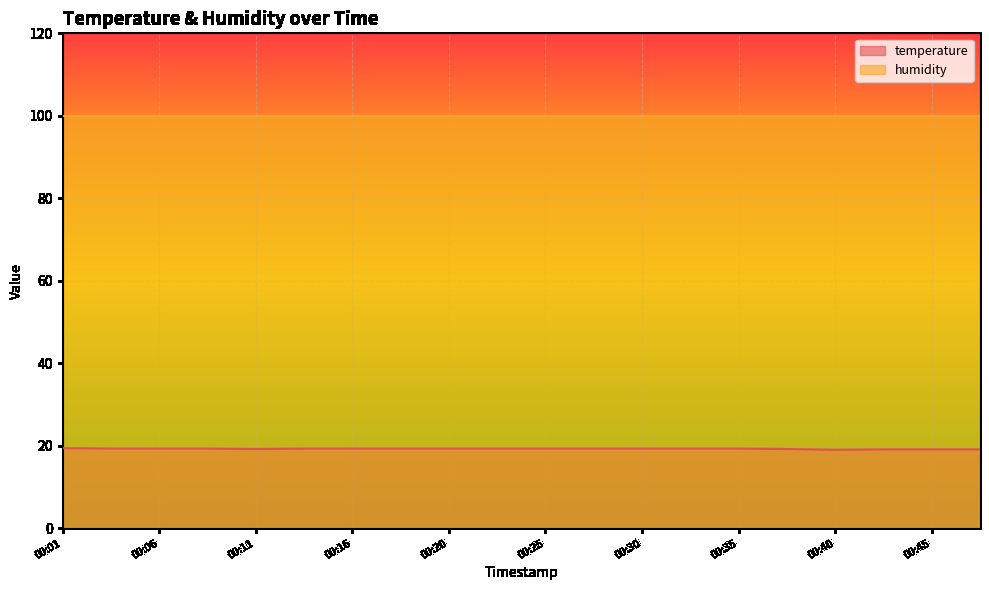

List the labels in order of value, smallest first.

00:40, 00:42, 00:45, 00:47, 00:11, 00:38, 00:03, 00:06, 00:08, 00:13, 00:16, 00:18, 00:20, 00:23, 00:25, 00:28, 00:30, 00:33, 00:35, 00:01